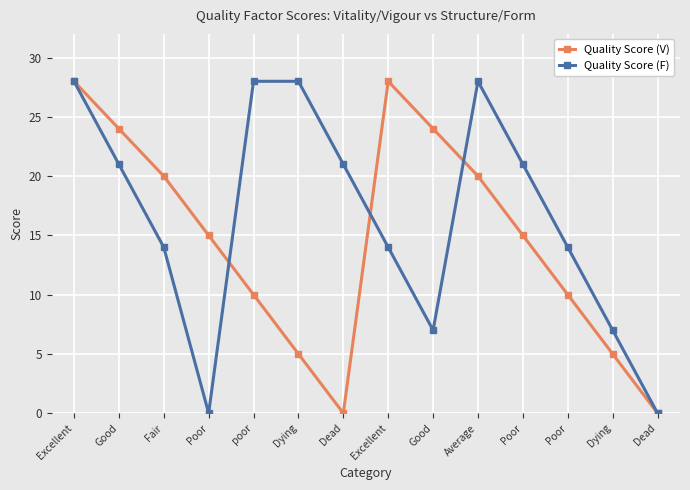

What are all the series names shown in the legend?

Quality Score (V), Quality Score (F)